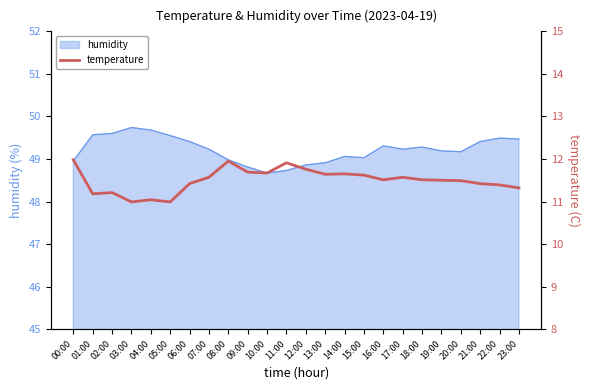

What is the difference between the second highest and second lowest values?

1.0